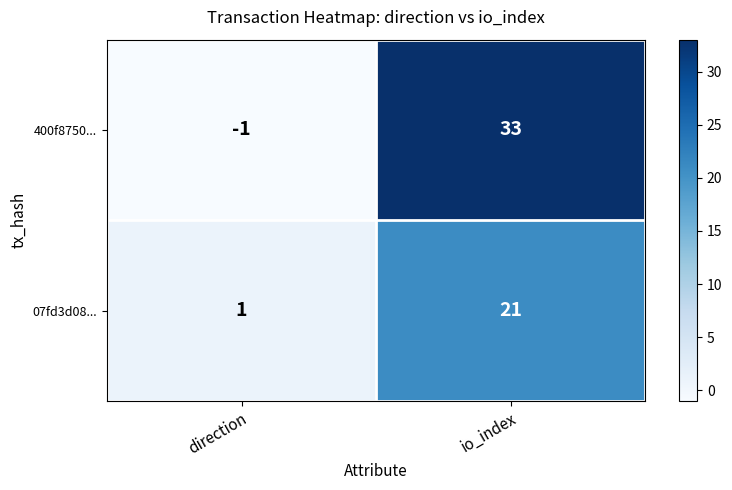

How many data points in 400f8750... are less than 33?

1